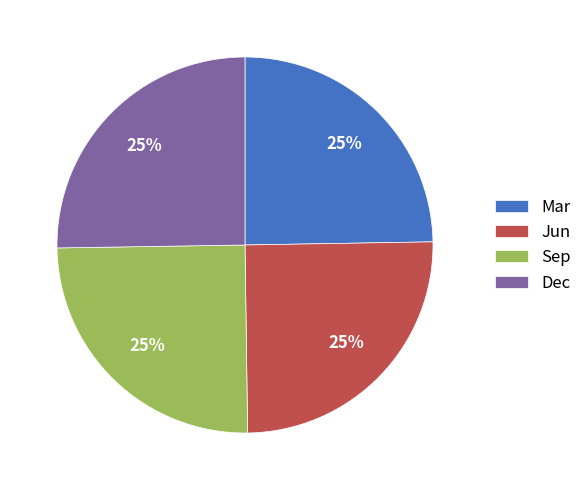

Does Mar account for over 50% of the chart?

No